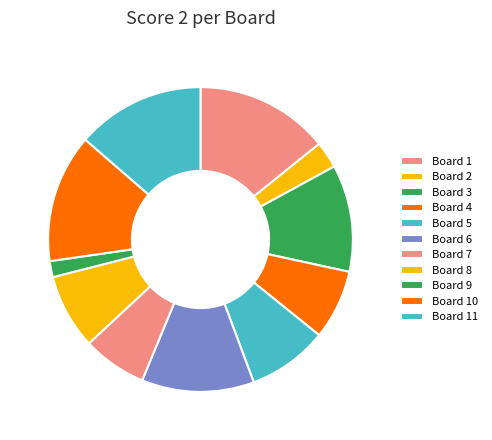

Is there a majority slice in this chart?

No